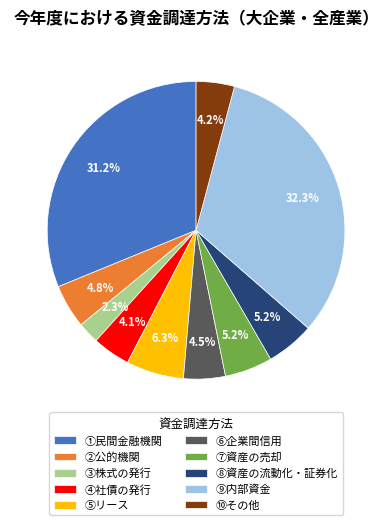

What is the smallest slice in the pie chart?

③株式の発行